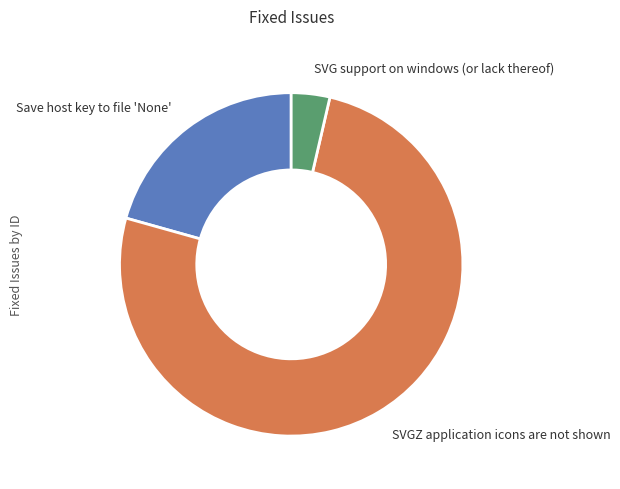

Rank the categories by value from lowest to highest.

SVG support on windows (or lack thereof), Save host key to file 'None', SVGZ application icons are not shown